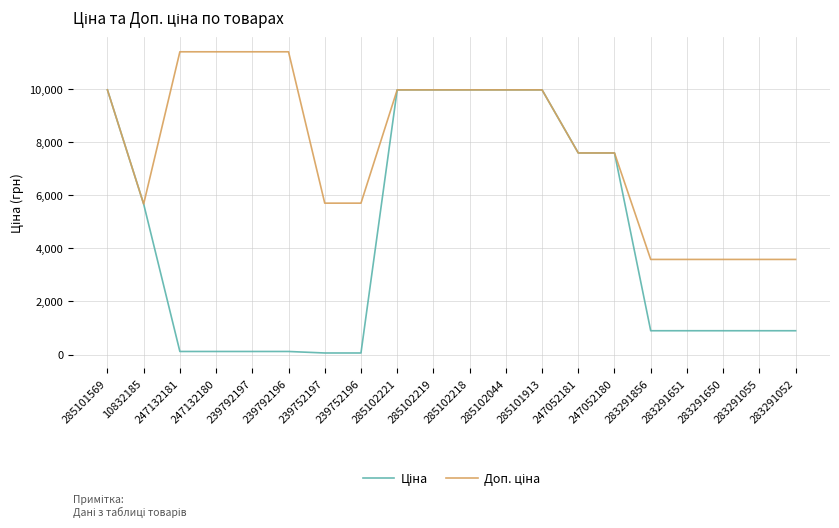

What is the greatest value displayed?

11410.0